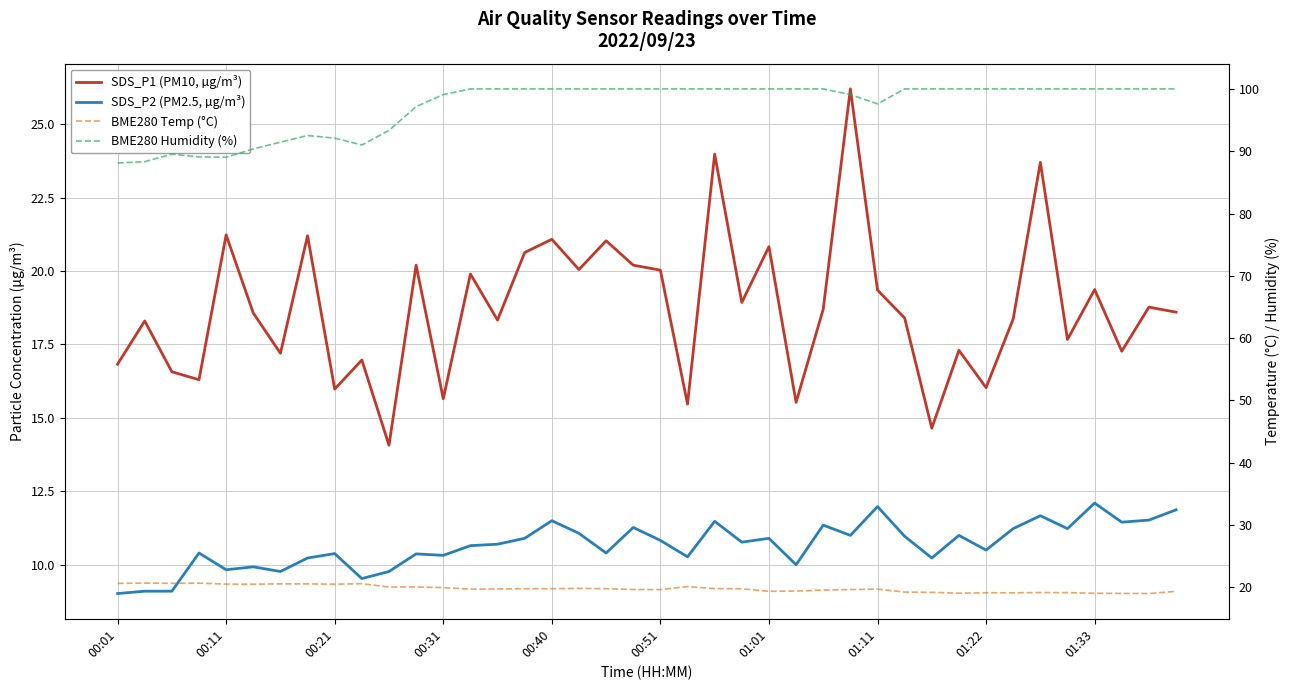

At how many categories does at least one series exceed 83?

40